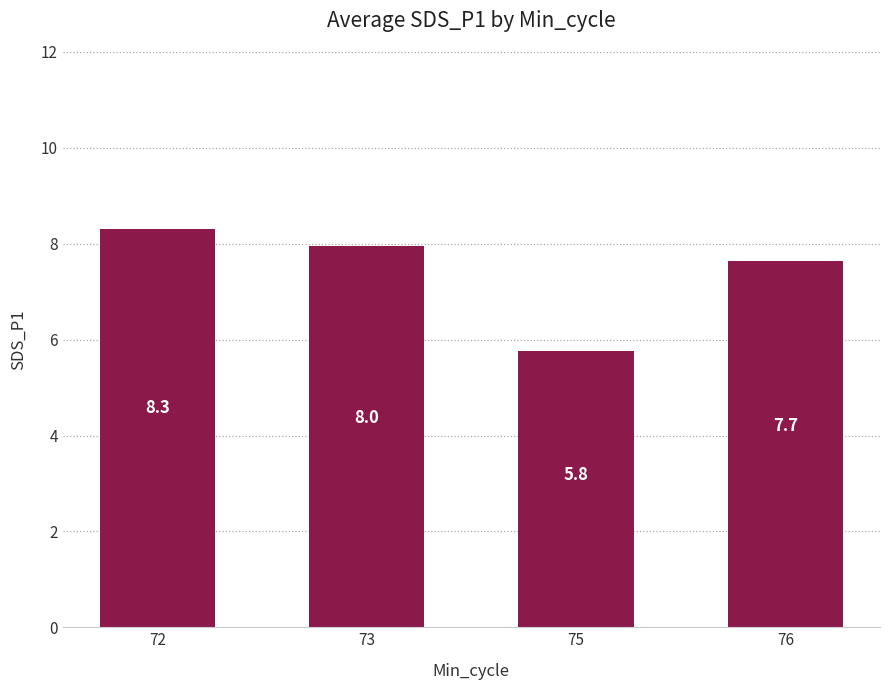

Rank the categories by value from lowest to highest.

75, 76, 73, 72